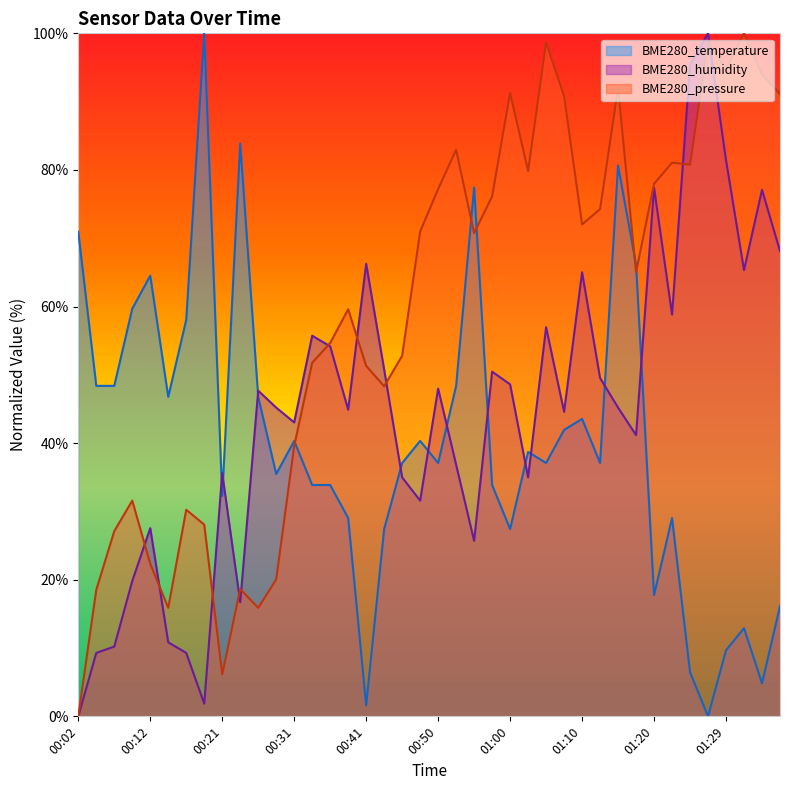

Which series has the largest range (max minus min)?

BME280_temperature